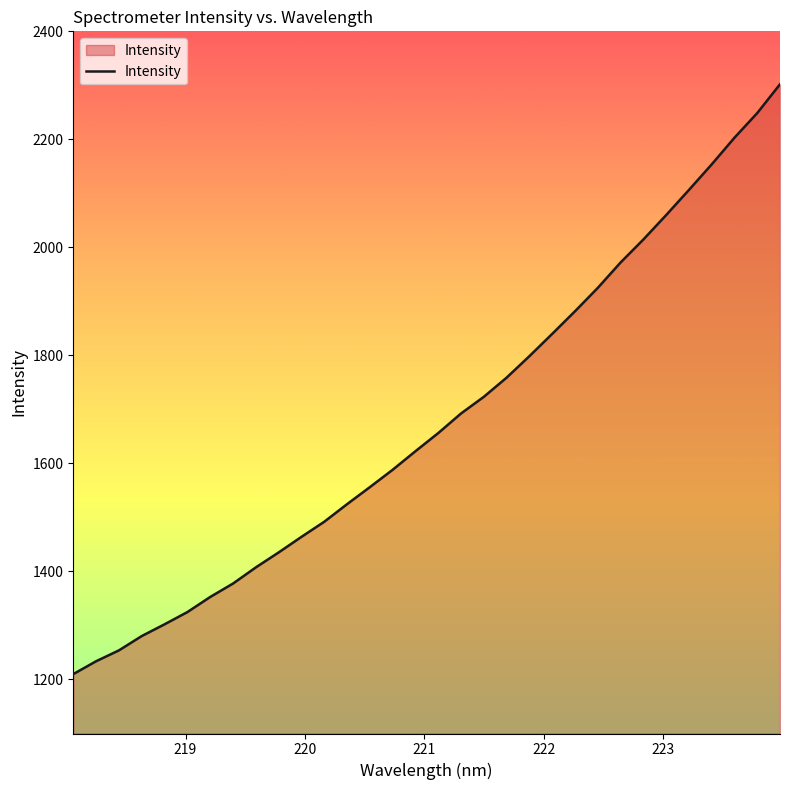

Reading right to left, list all the values displayed in this chart.

2302.0	2248.7	2203.0	2153.7	2106.3	2059.8	2014.6	1972.1	1925.1	1881.8	1839.9	1798.7	1758.9	1723.4	1692.5	1656.3	1622.7	1588.3	1556.2	1524.6	1492.1	1464.1	1435.2	1407.5	1377.6	1352.8	1324.8	1302.2	1280.4	1253.9	1233.8	1210.0